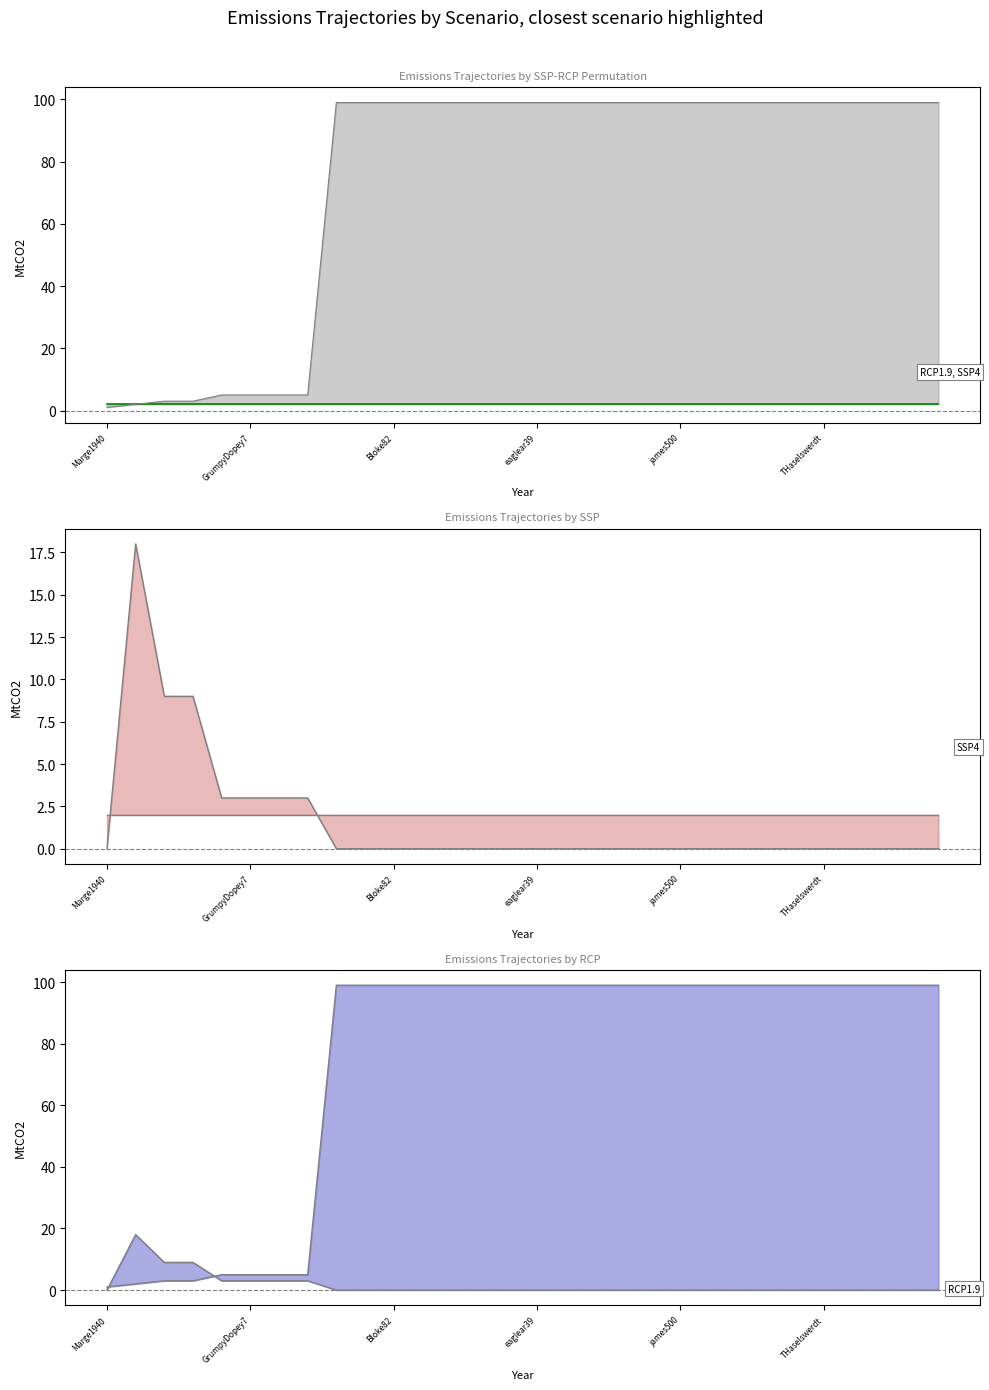

How many series are shown in this chart?

2